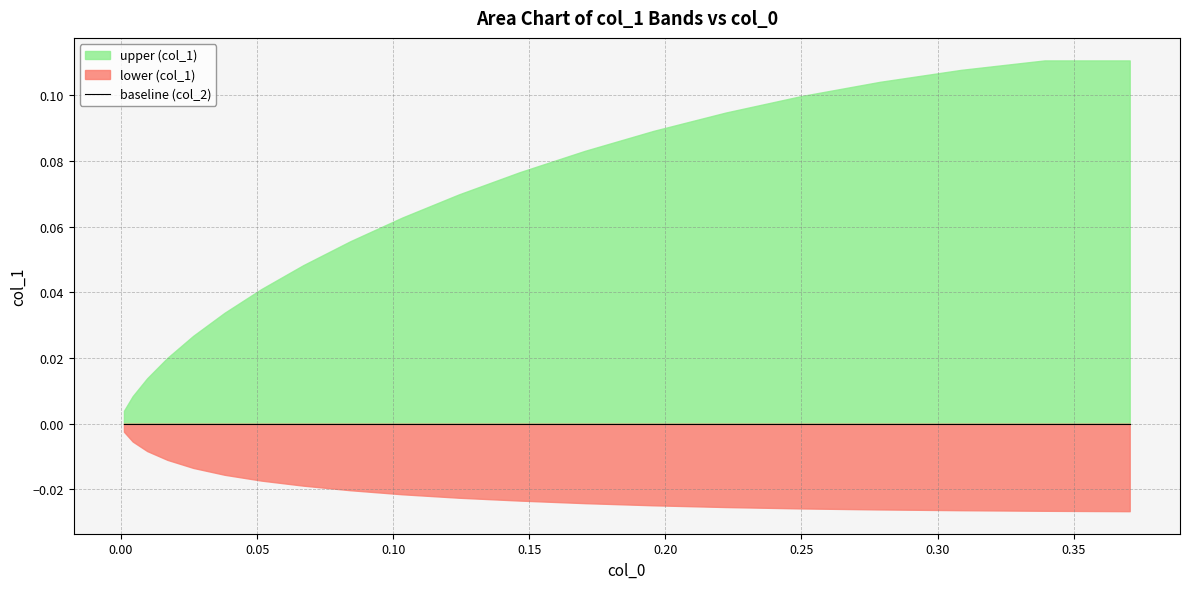

List the series in order of their peak value, lowest first.

lower (col_1), baseline (col_2), upper (col_1)